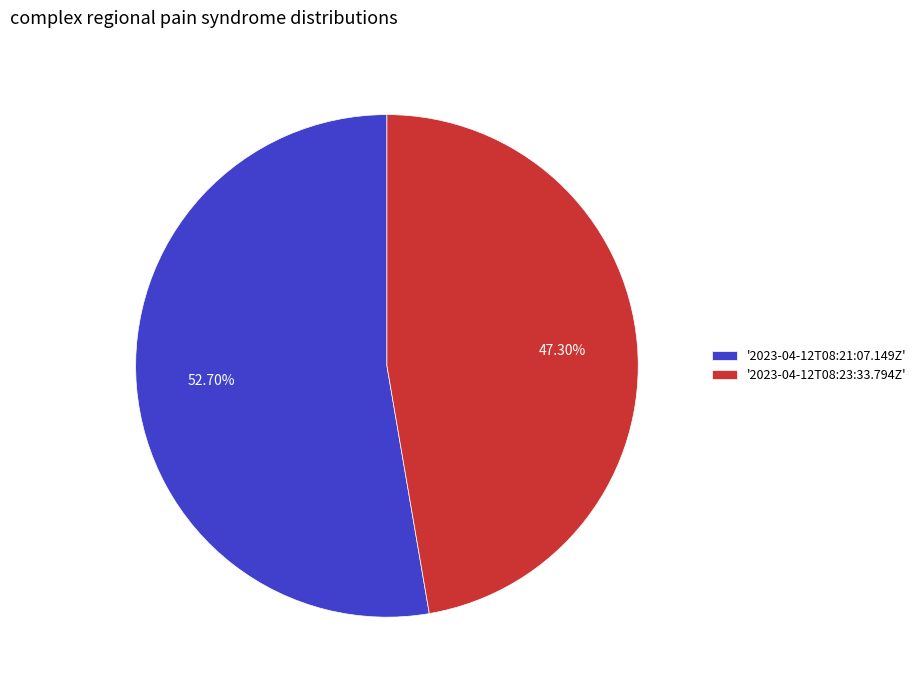

Which category has the smallest portion of the pie?

'2023-04-12T08:23:33.794Z'